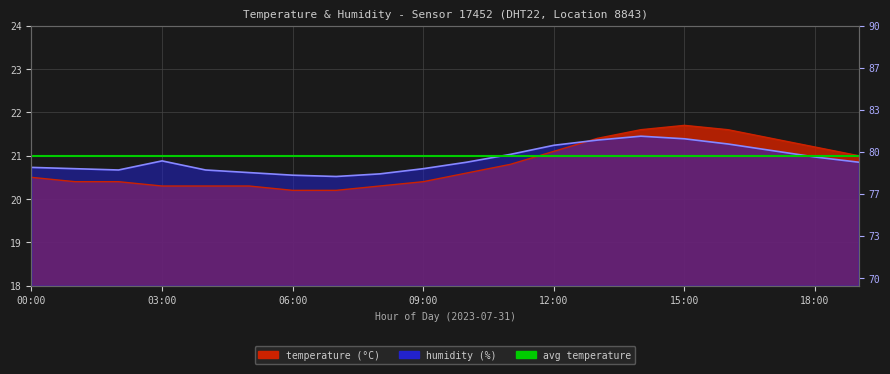

What is the difference between the maximum and minimum values in the temperature series?

1.5